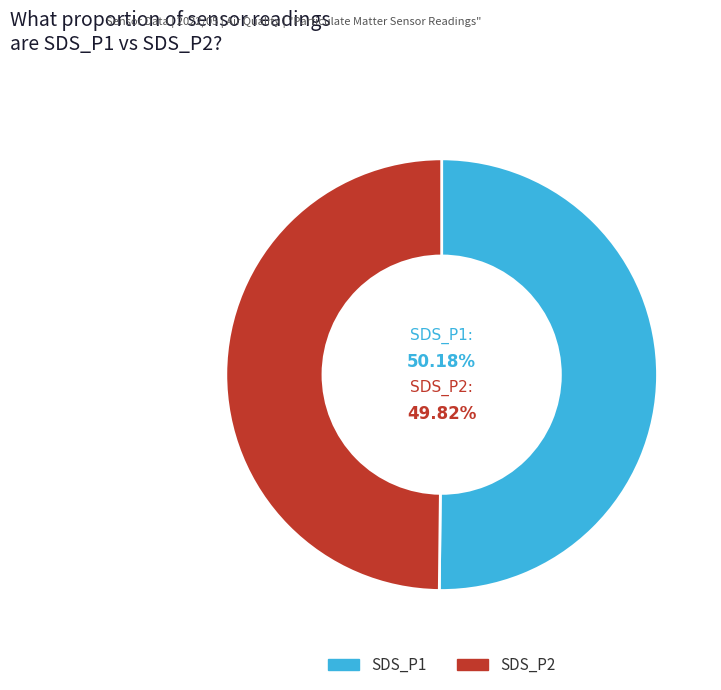

What is the ratio of the value at 27 to the value at 27?

1.0